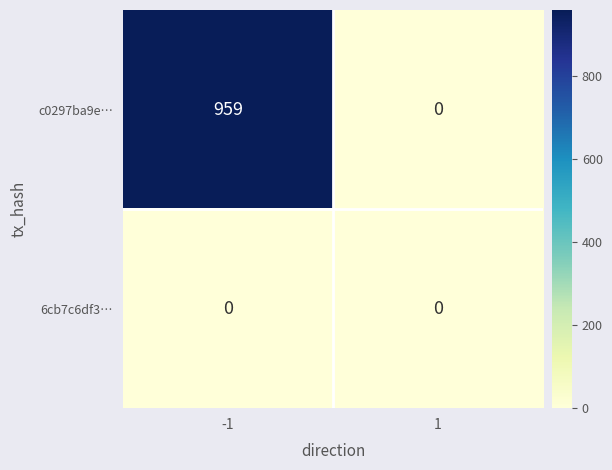

Which series changed the most between -1 and 1?

c0297ba9e…